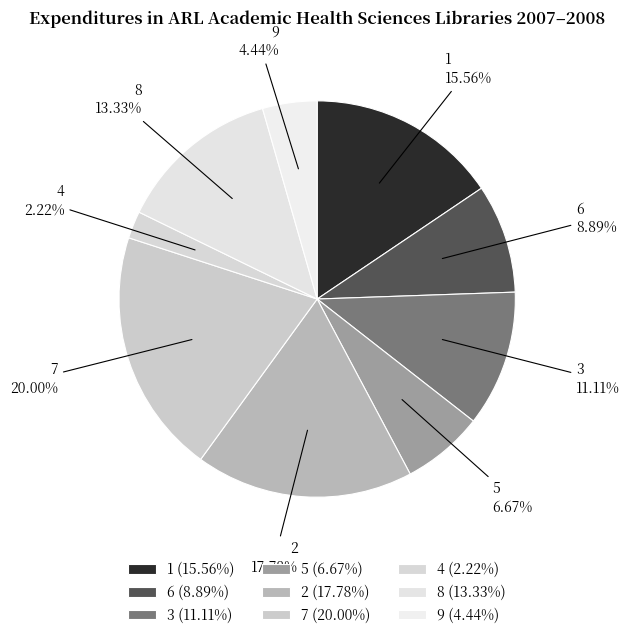

Does 4 represent more than half of the total?

No